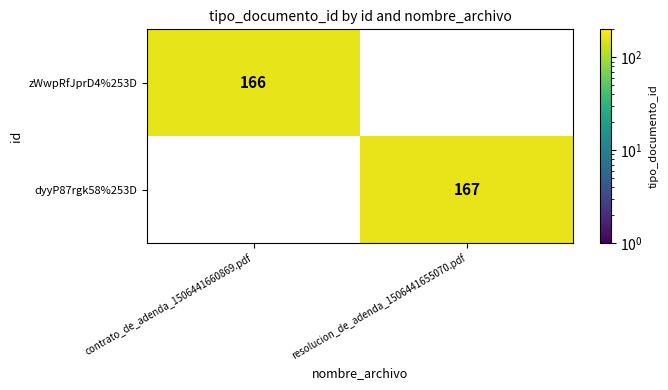

The value of zWwpRfJprD4%253D at contrato_de_adenda_1506441660869.pdf is 57. True or false?

False